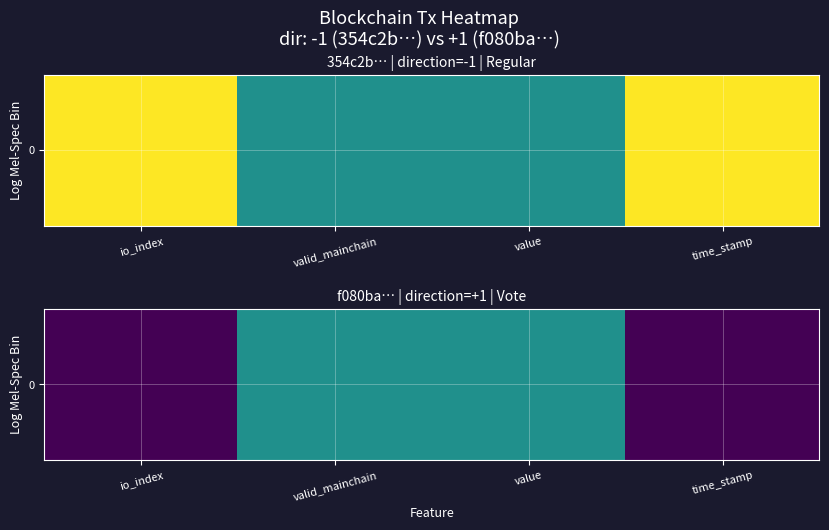

How many series are shown in this chart?

1